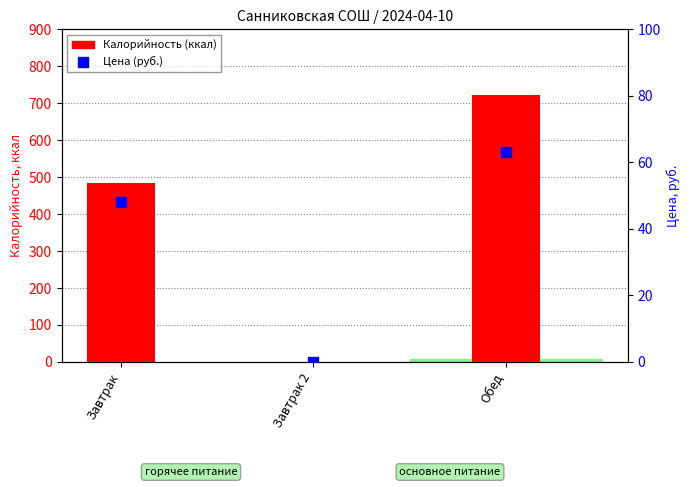

What are all the series names shown in the legend?

Калорийность (ккал), Цена (руб.)